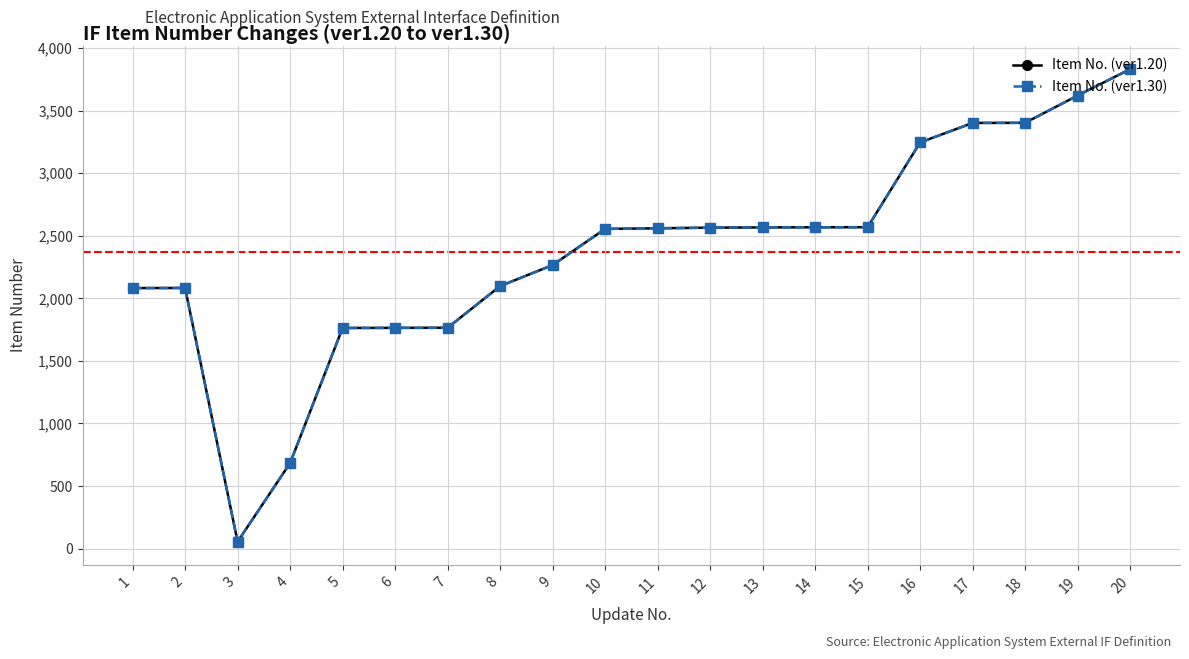

What is the value of the Item No. (ver1.20) point at the 8th from the left?

2098